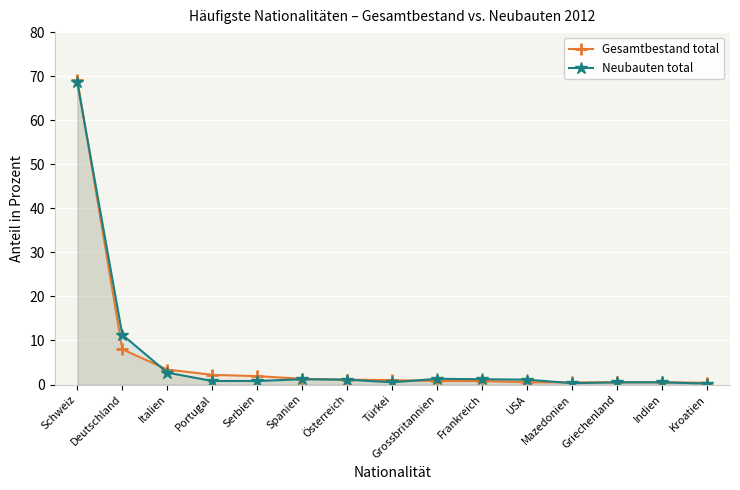

Reading left to right, list all the values displayed in this chart.

Gesamtbestand total: 69.2	8.0	3.4	2.2	1.9	1.3	1.1	1.0	0.8	0.8	0.5	0.5	0.5	0.5	0.4
Neubauten total: 68.6	11.3	2.7	0.8	0.8	1.2	1.1	0.5	1.3	1.2	1.1	0.3	0.5	0.5	0.2